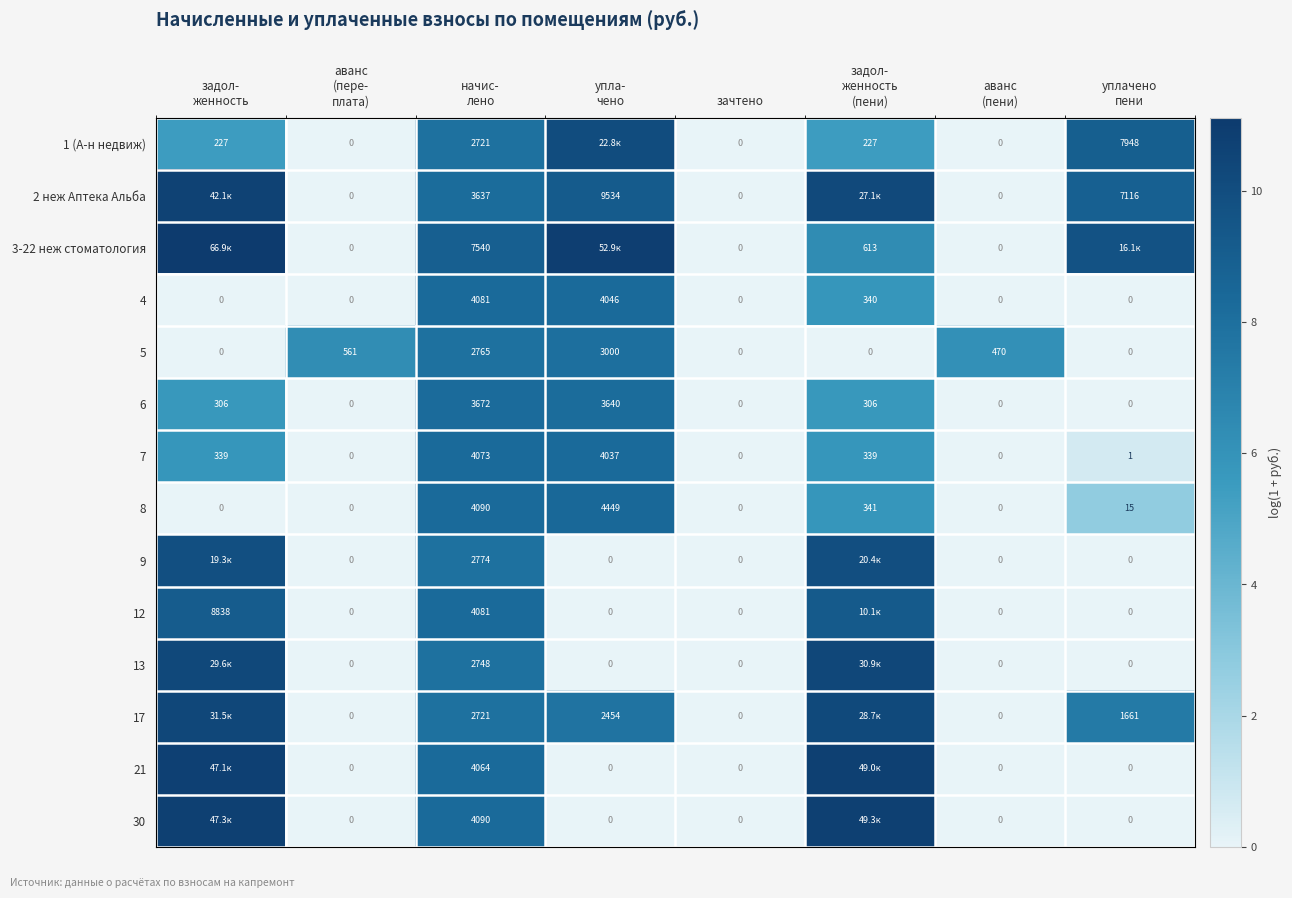

How many values in 7 are above zero?

5